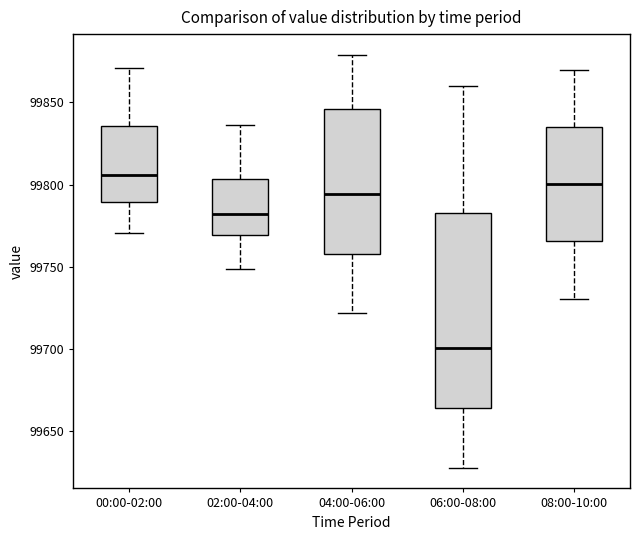

Which box is the tallest, from its lower edge to its upper edge?

06:00-08:00